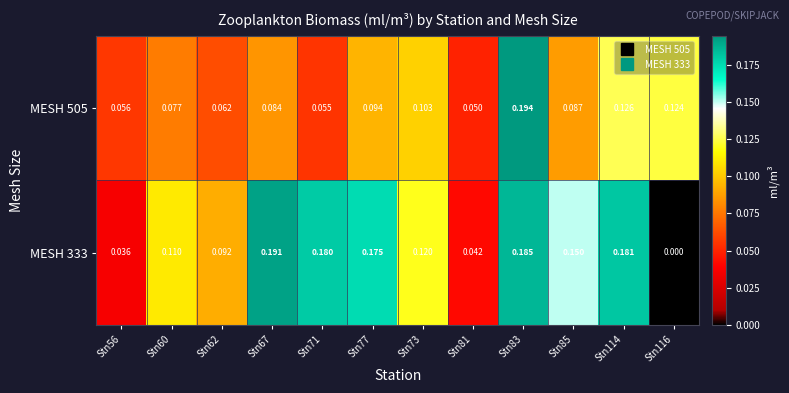

Is the value of MESH 333 at Stn83 greater than the value of MESH 505 at Stn60?

Yes